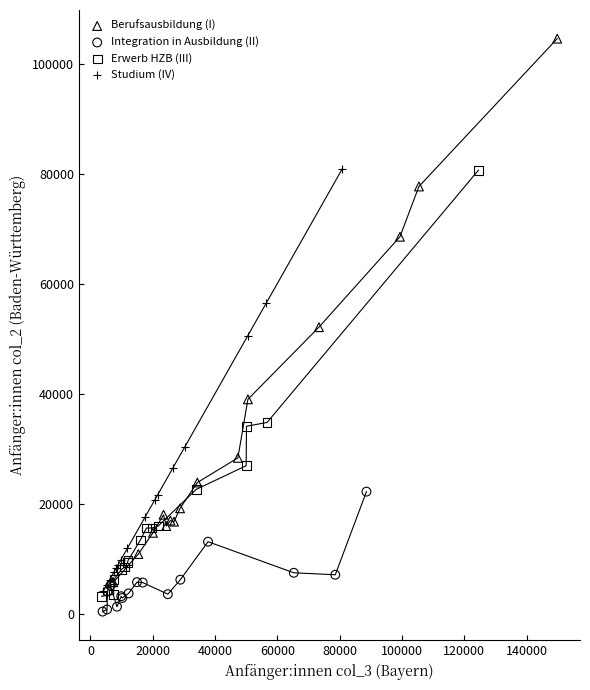

Which series reaches the maximum Y coordinate?

Berufsausbildung (I)